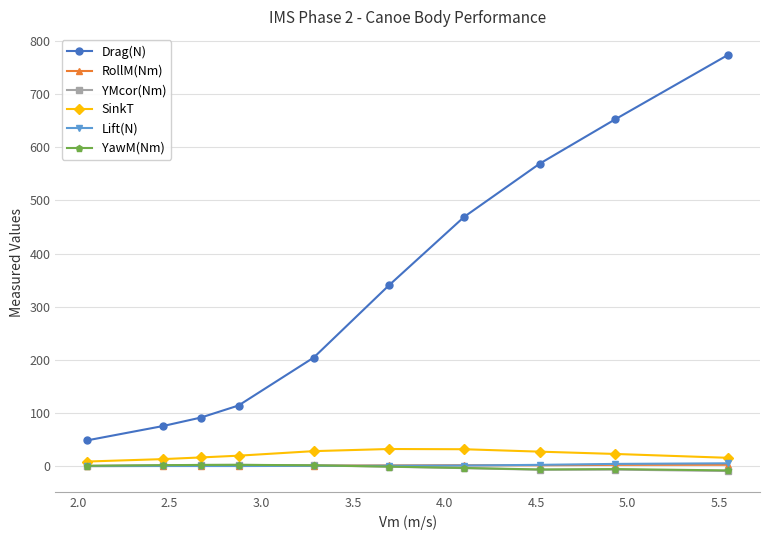

How many lines are shown in the chart?

6